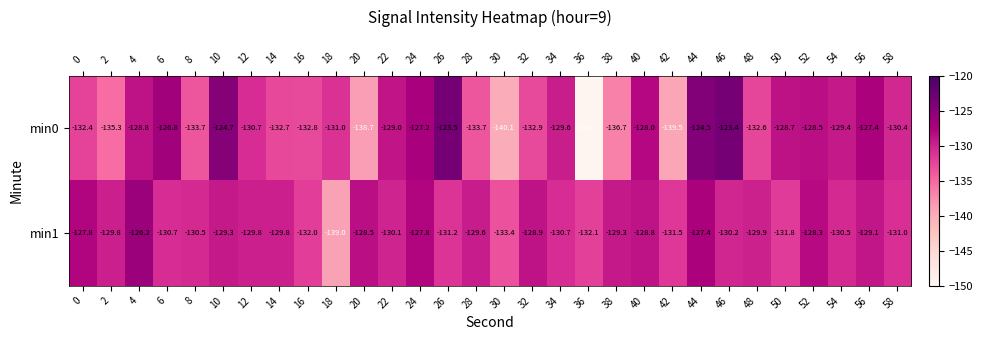

Is it true that min0 equals -48.8 at 32?

False